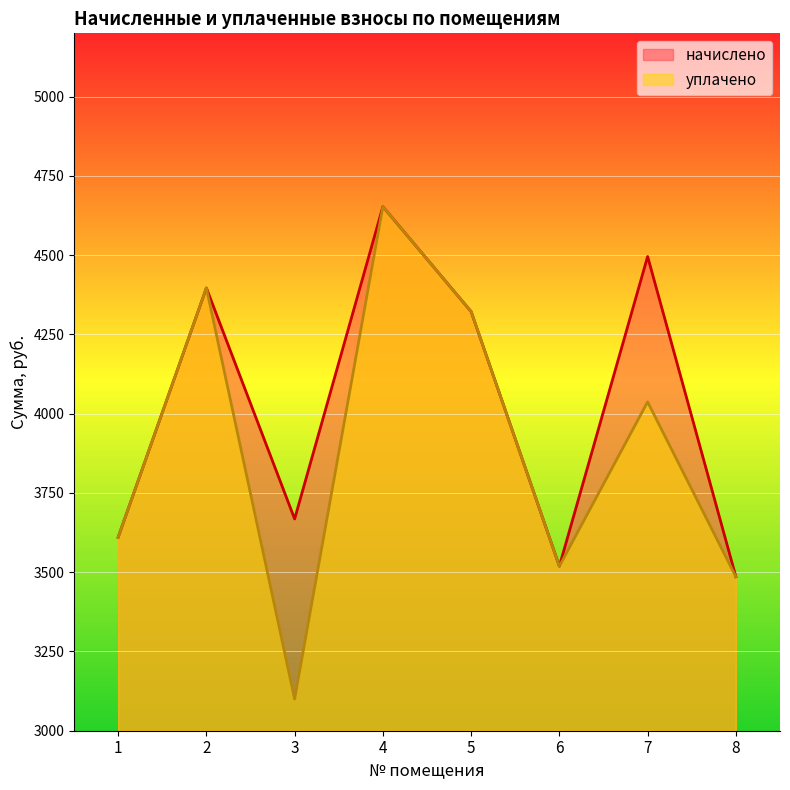

Which has a higher value, 3 or 8?

3